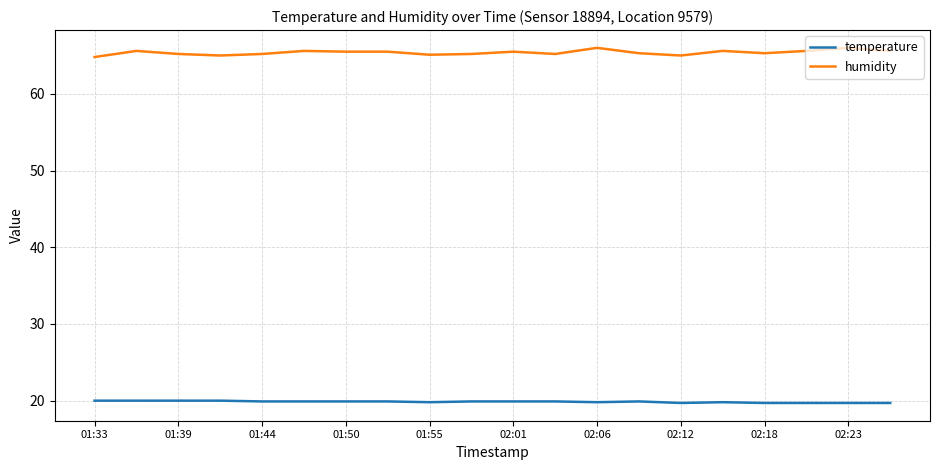

What is the average value of the humidity series?

65.4